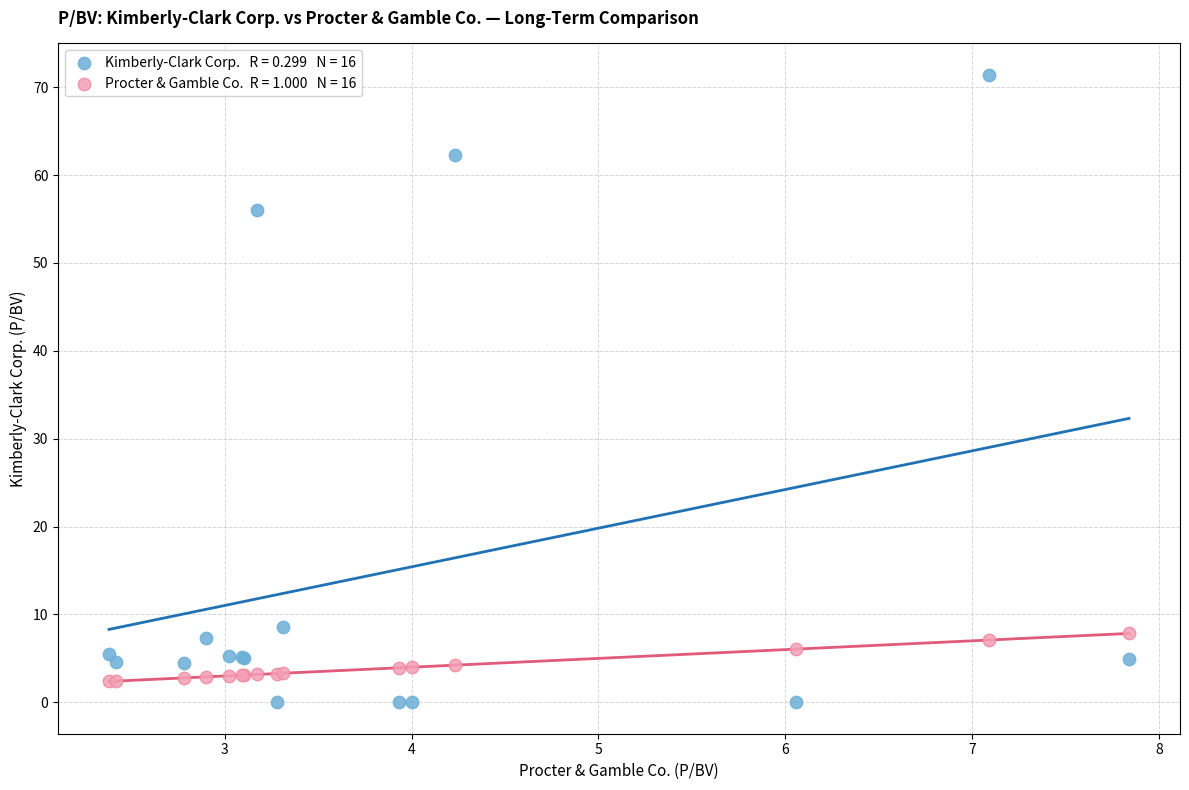

Across all series, what Y value is closest to 35?

56.0